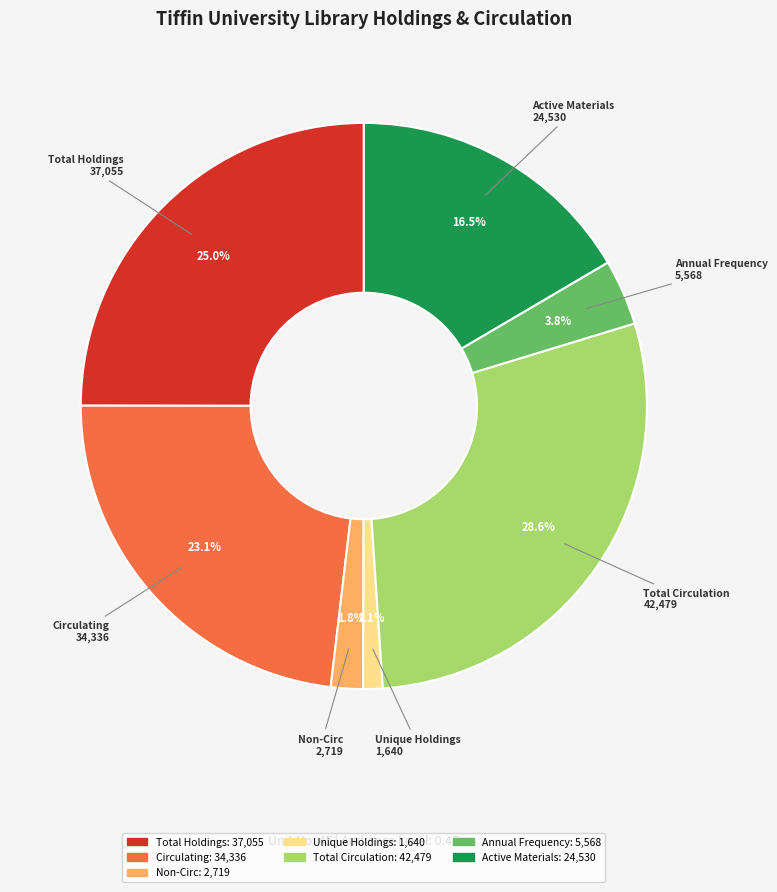

Between Unique Holdings and Active Materials, which is larger?

Active Materials